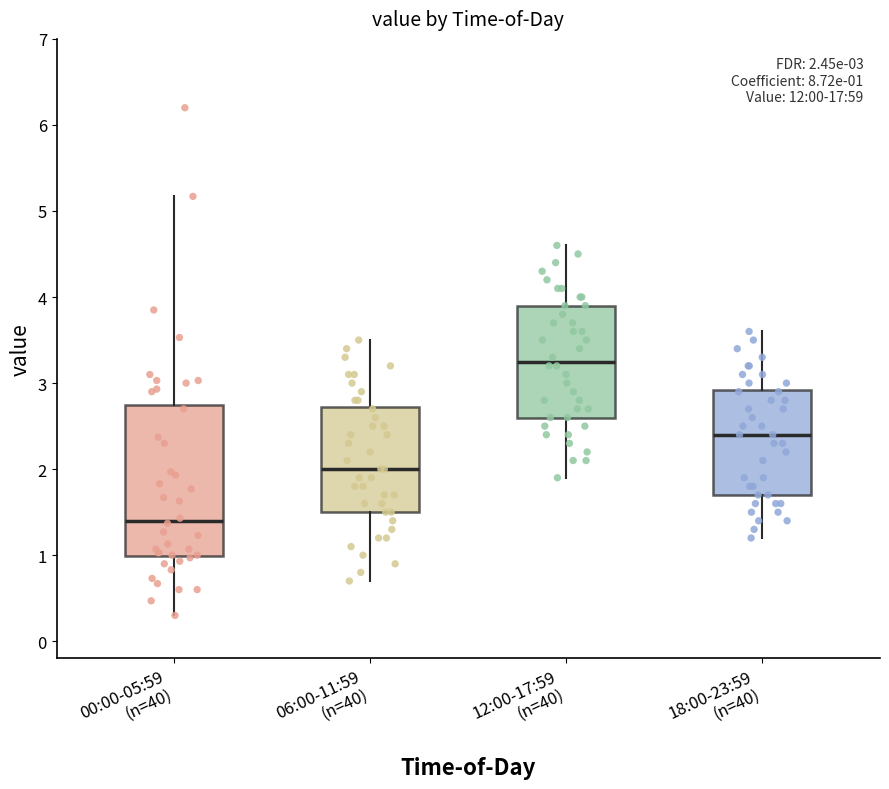

Which box has the lowest median line?

00:00-05:59 (n=40)